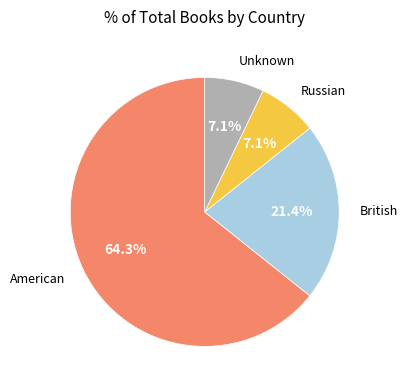

Is there a majority slice in this chart?

Yes